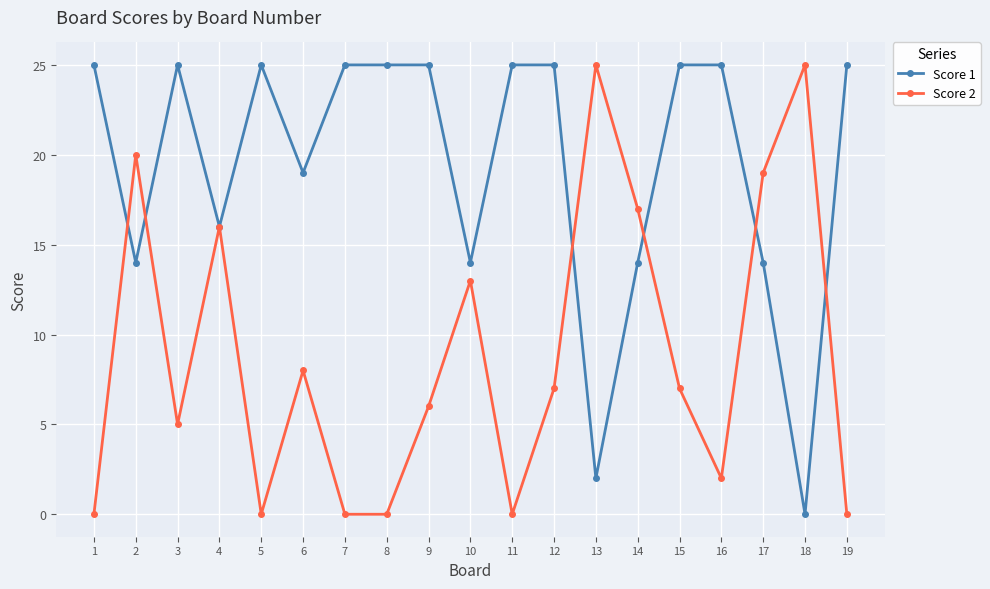

Between 6 and 17, which series saw the biggest shift?

Score 2